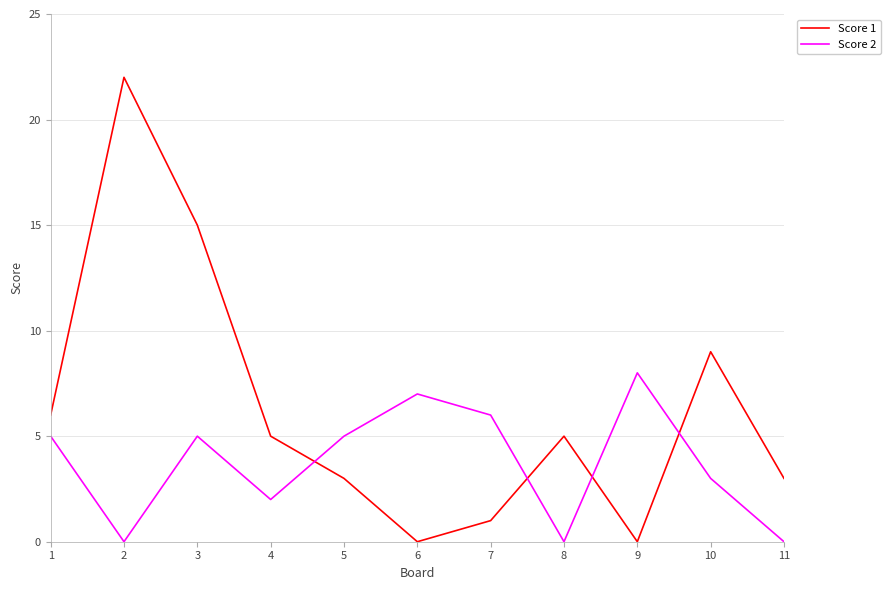

List the series in order of their peak value, lowest first.

Score 2, Score 1